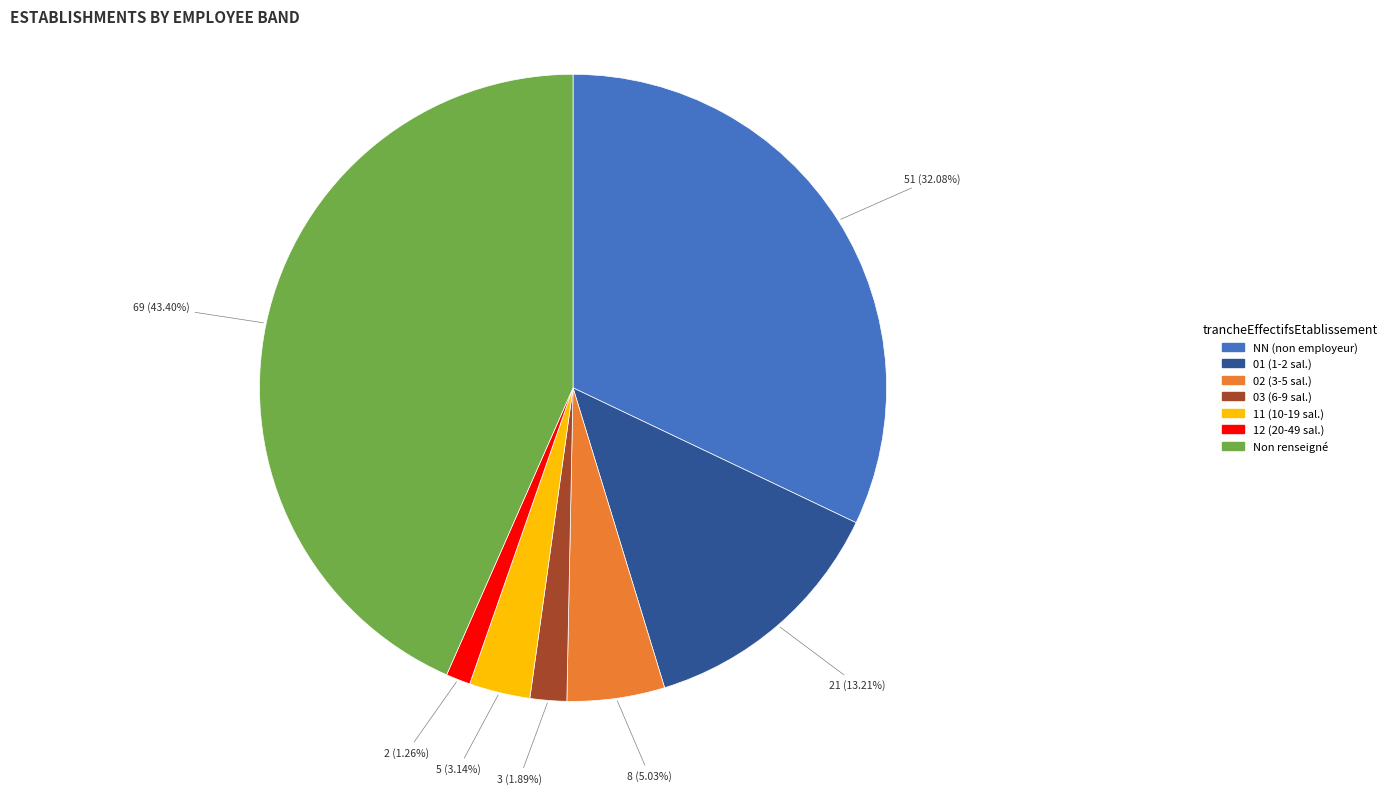

Does any single category account for the majority?

No